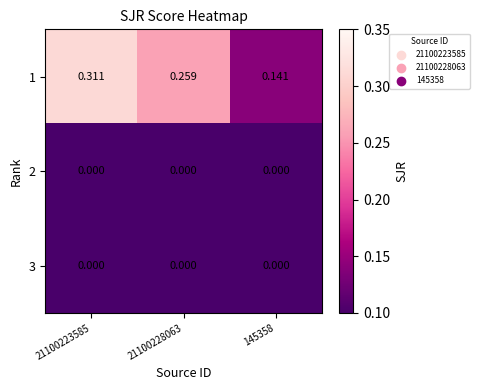

Is the value of 2 at 145358 greater than the value of 1 at 145358?

No